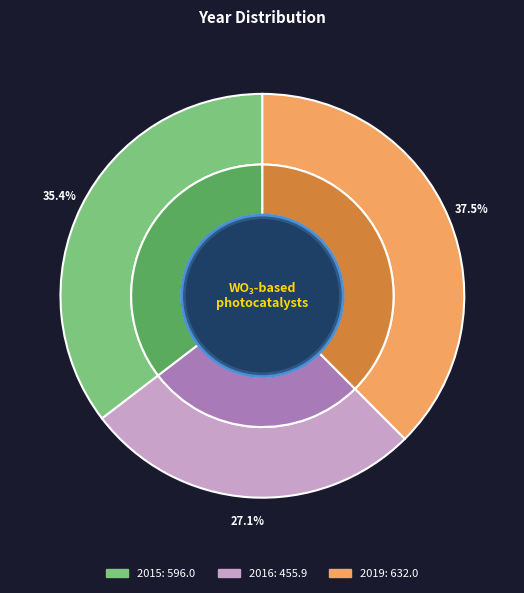

How many segments does this pie chart have?

3